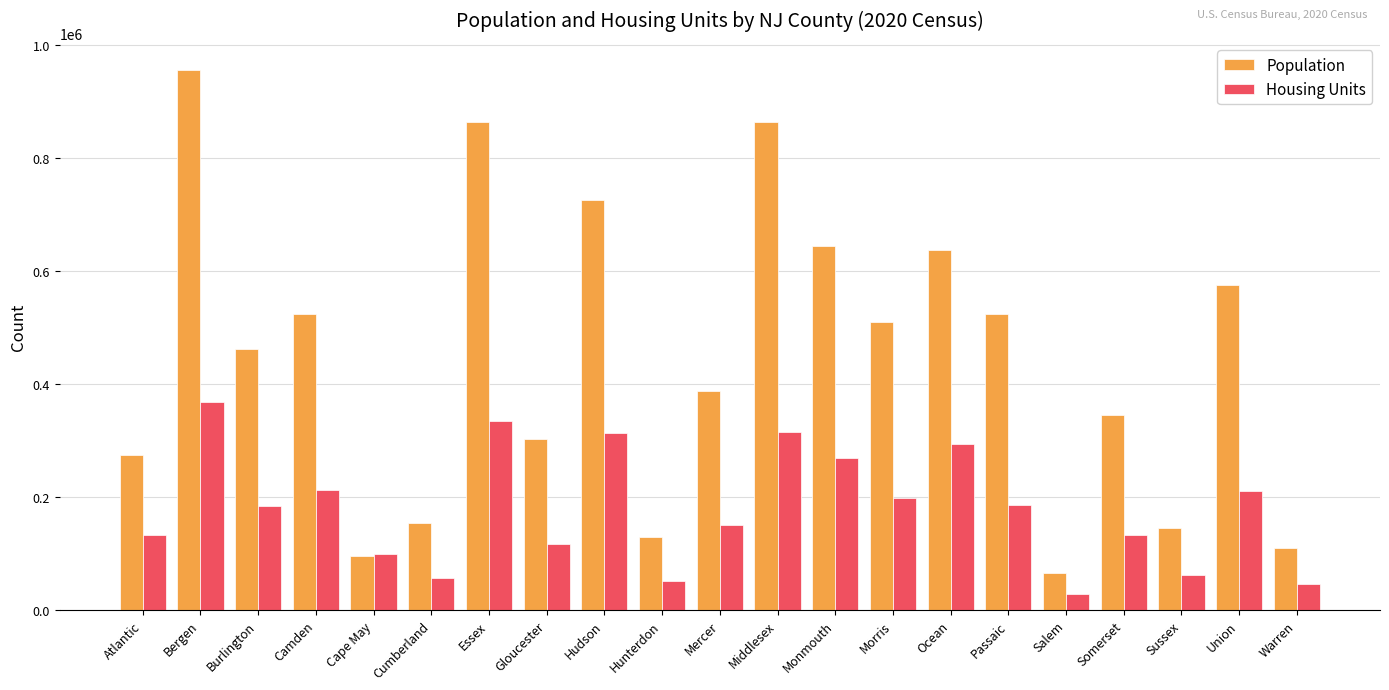

Between Ocean and Passaic, which series saw the biggest shift?

Population